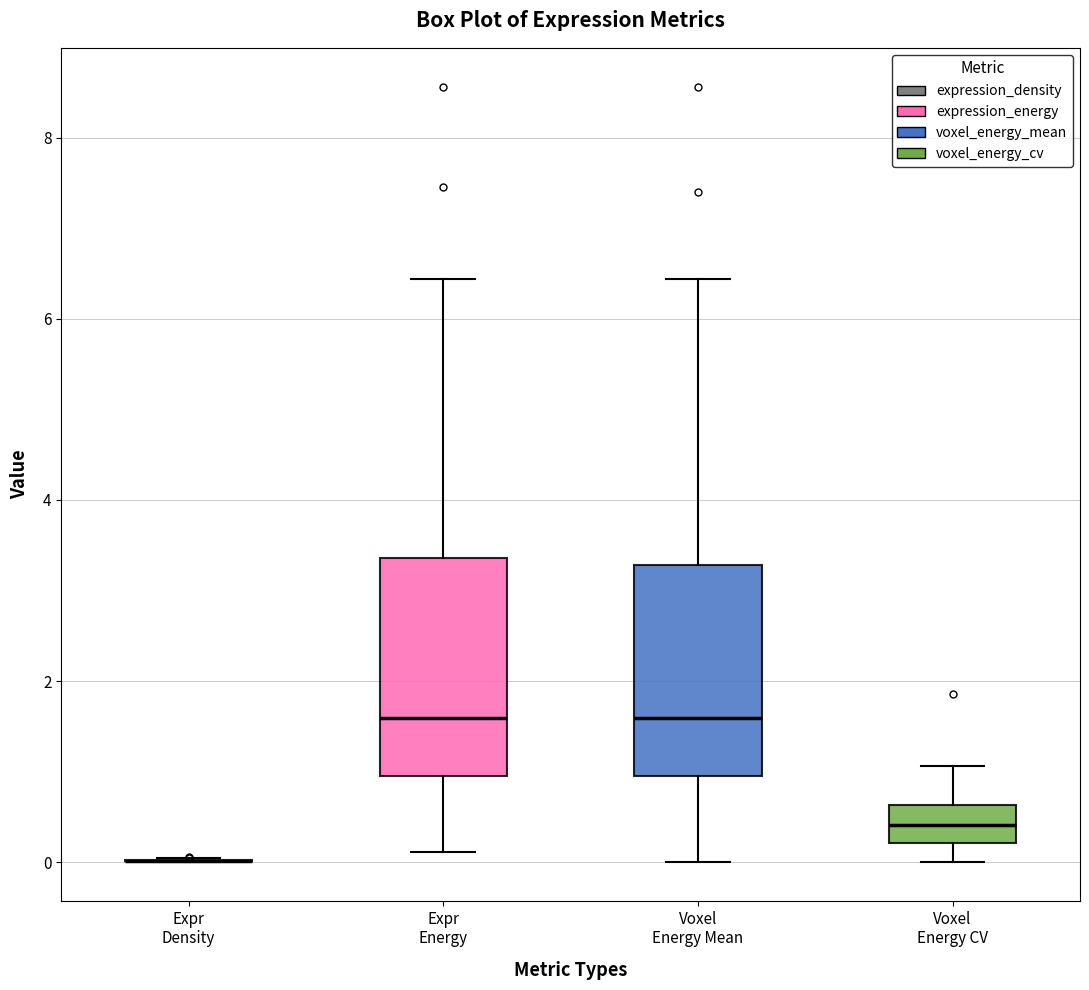

Reading left to right, transcribe this box plot: for each box, give where its median line is, the range the box spans, and where its two whiskers end, as read against the y-axis. The values are not printed on the chart, so give them approximately, as read against the axis.

Expr Density: box collapsed to a line at 0.0, whiskers 0.0 to 0.0
Expr Energy: median 1.6, box 1.0 to 3.4, whiskers 0.2 to 6.4
Voxel Energy Mean: median 1.6, box 1.0 to 3.2, whiskers 0.0 to 6.4
Voxel Energy CV: median 0.4, box 0.2 to 0.6, whiskers 0.0 to 1.0